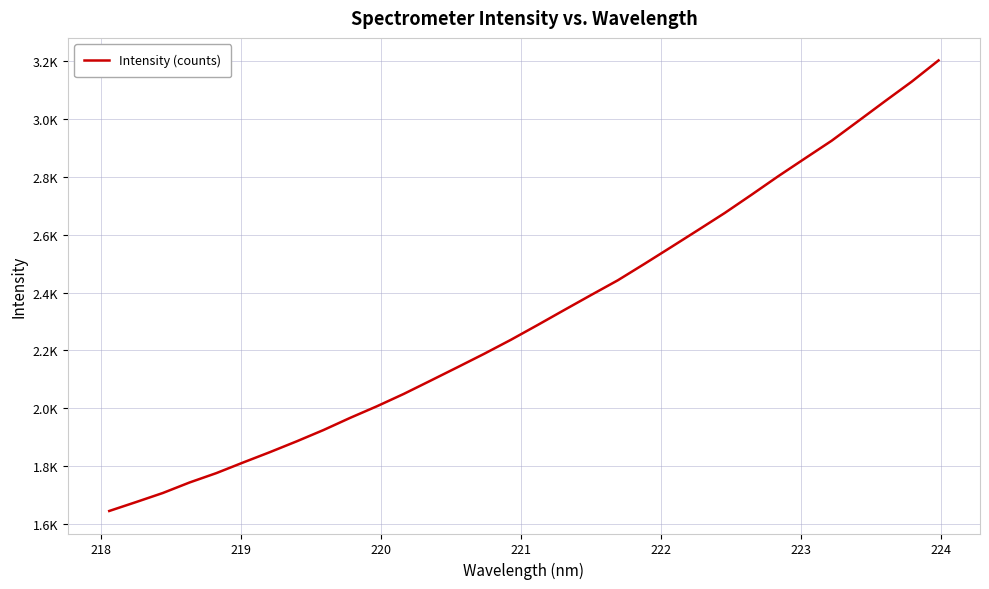

Is this an area chart (filled region under the line)?

No